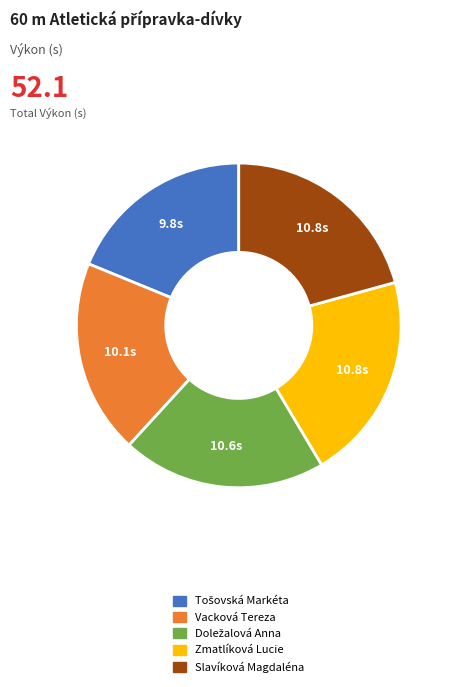

Count the number of slices in the pie.

5